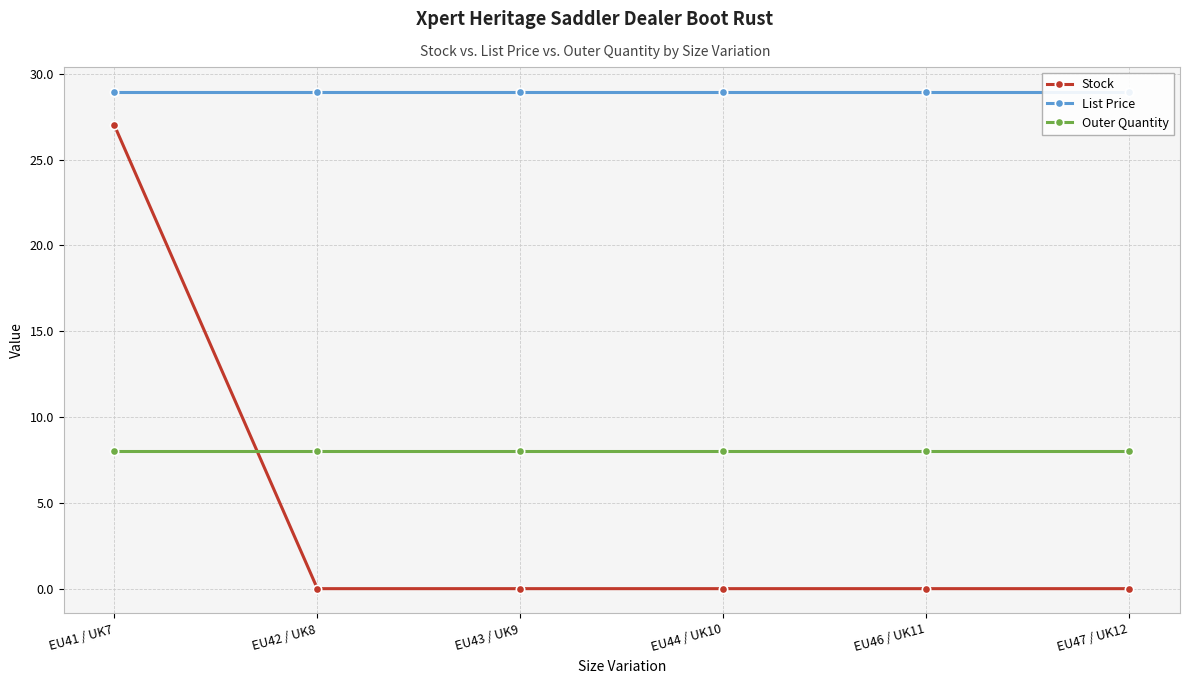

How many times do Stock and Outer Quantity cross each other?

1